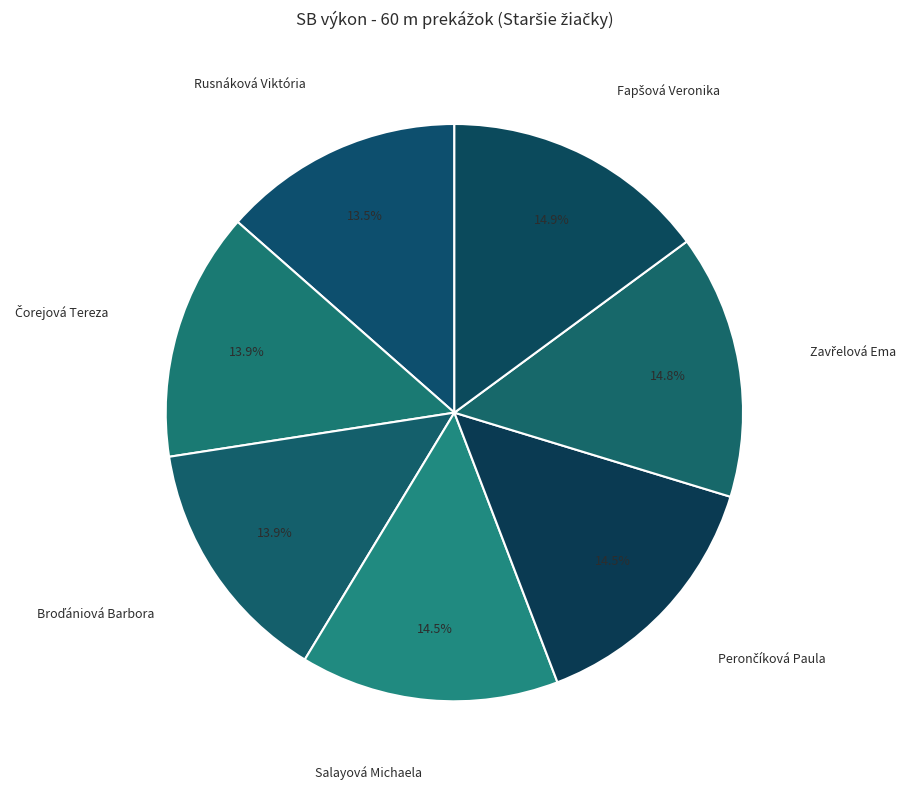

Is there a majority slice in this chart?

No